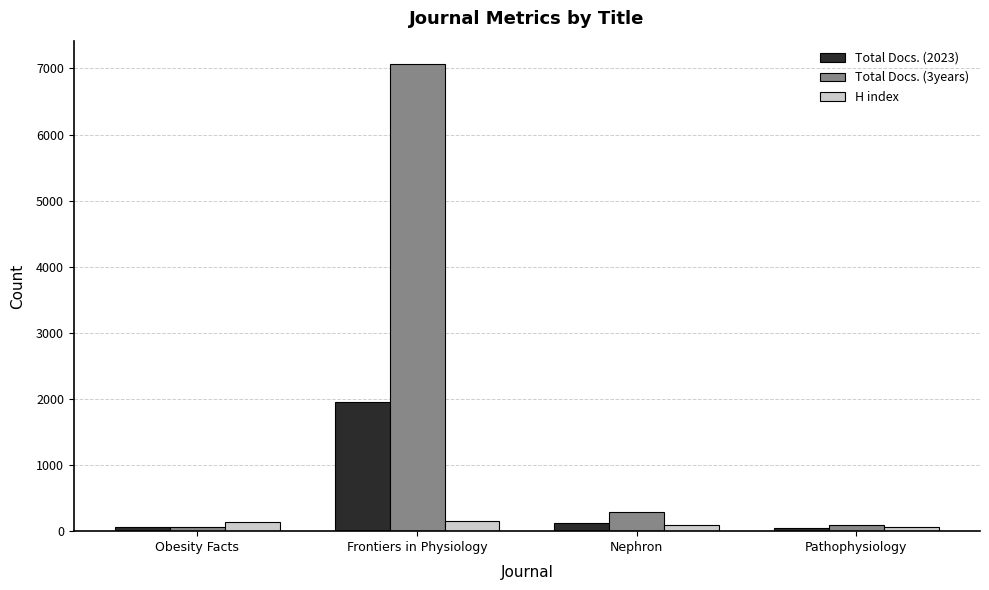

List the series in order of their overall mean, lowest first.

H index, Total Docs. (2023), Total Docs. (3years)